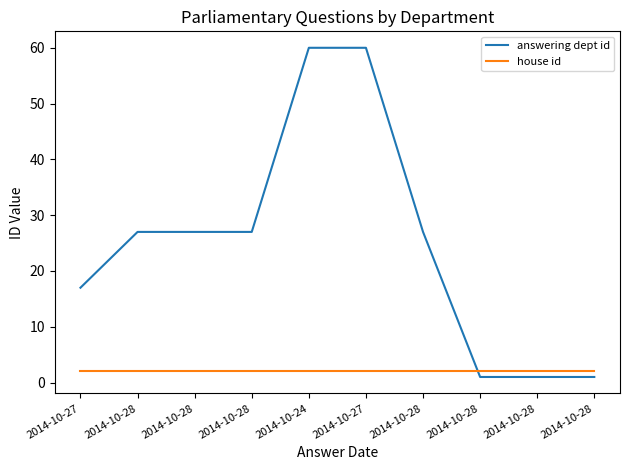

At which label does house id reach its minimum?

2014-10-27